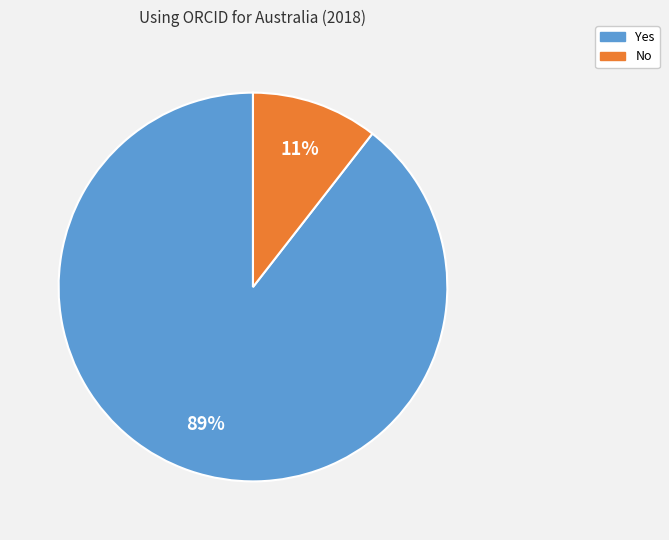

Which has a higher value, Yes or No?

Yes